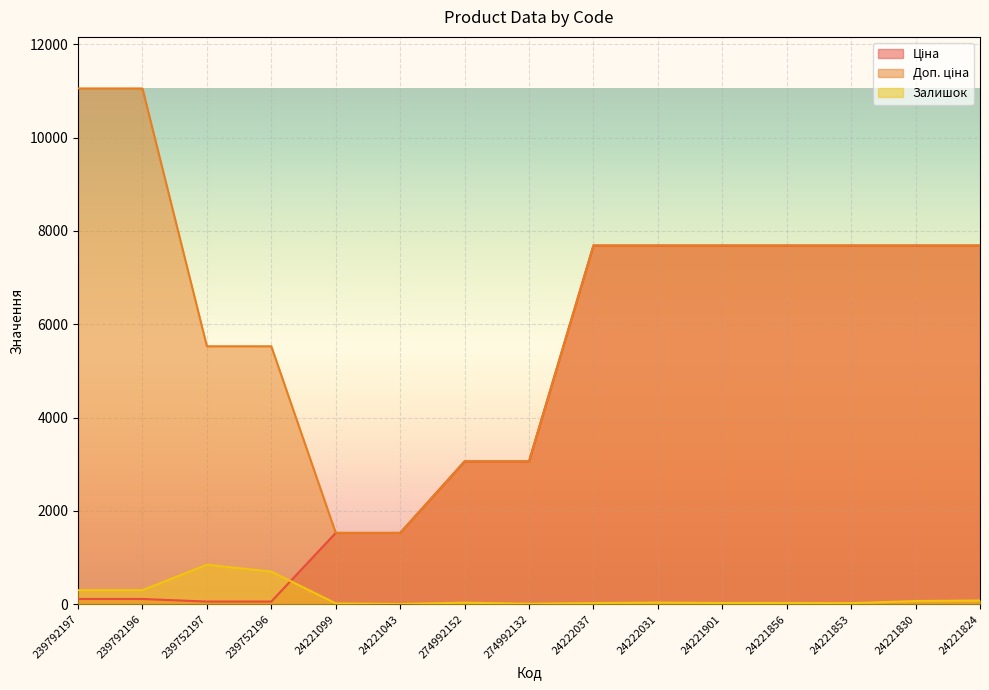

At which label does Ціна reach its peak?

24222037